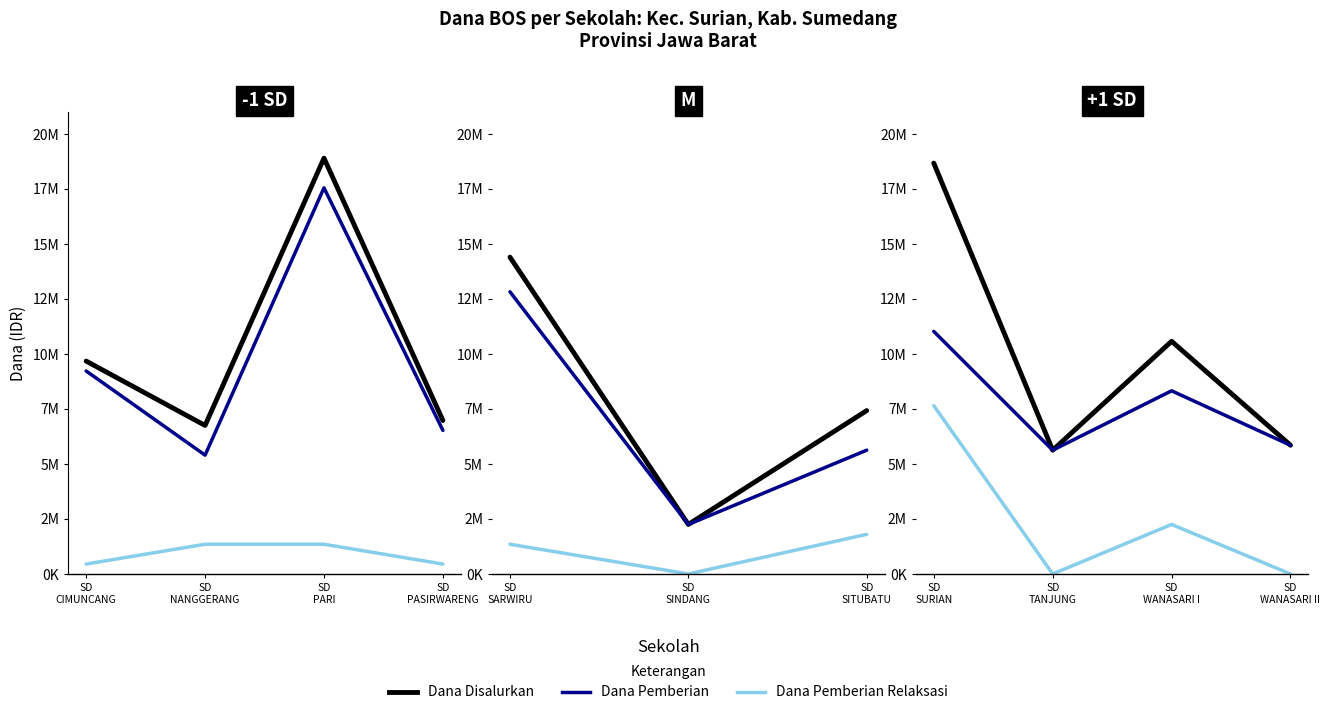

Which series has the largest total across all categories?

Dana Disalurkan